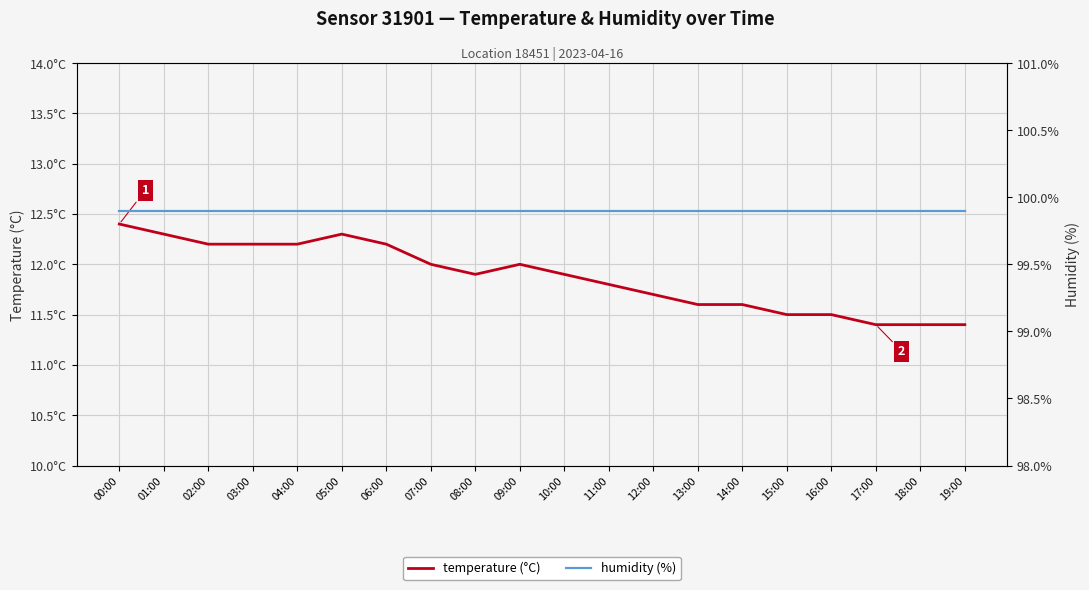

At which category does temperature (°C) reach its first local valley?

08:00